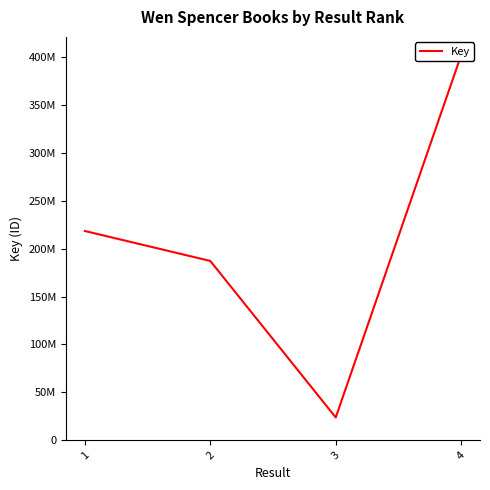

What is the difference between the maximum and minimum values?

378286222